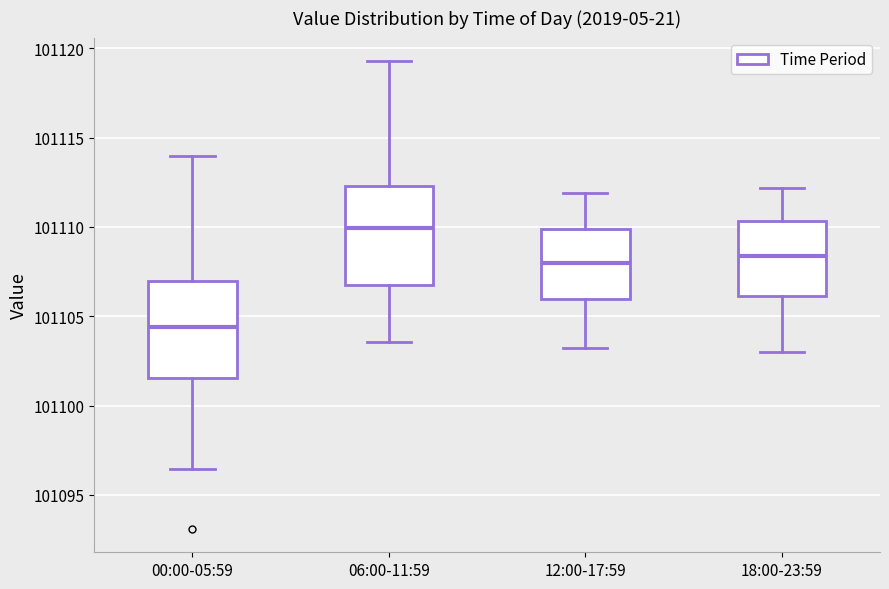

Where does the upper whisker of the box for 18:00-23:59 end on the y-axis? The values are not printed on the chart, so give them approximately, as read against the axis.

101112.0